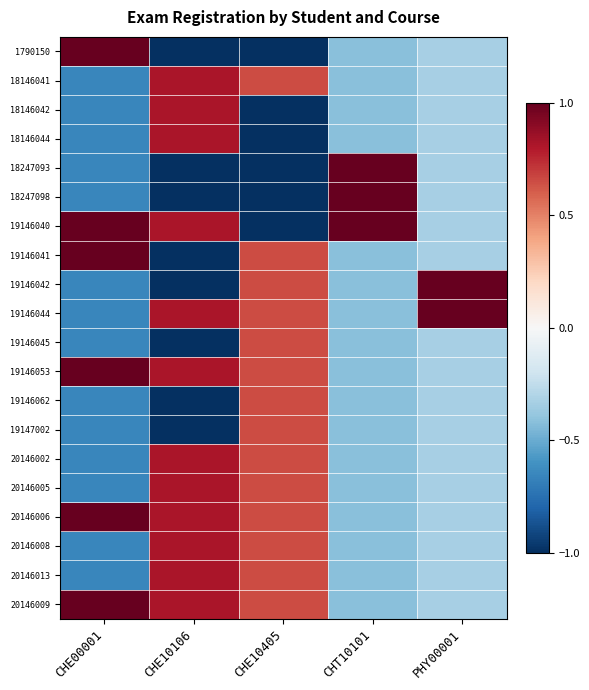

Count the number of data series in this chart.

20